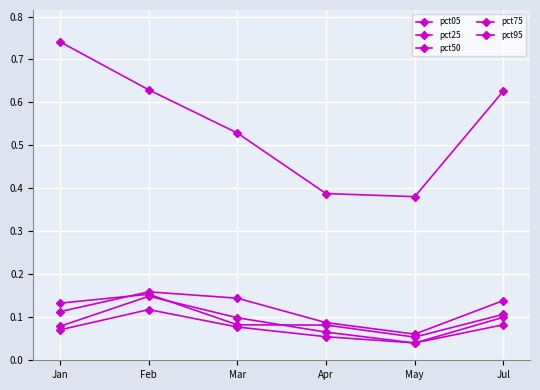

How many lines are shown in the chart?

5